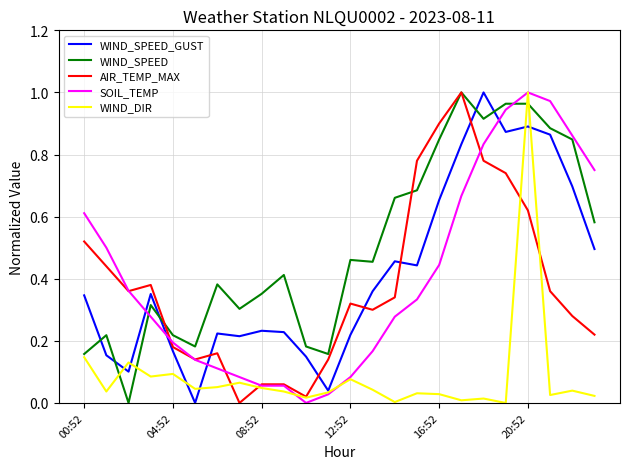

True or false: WIND_SPEED_GUST and WIND_SPEED cross at least once.

True